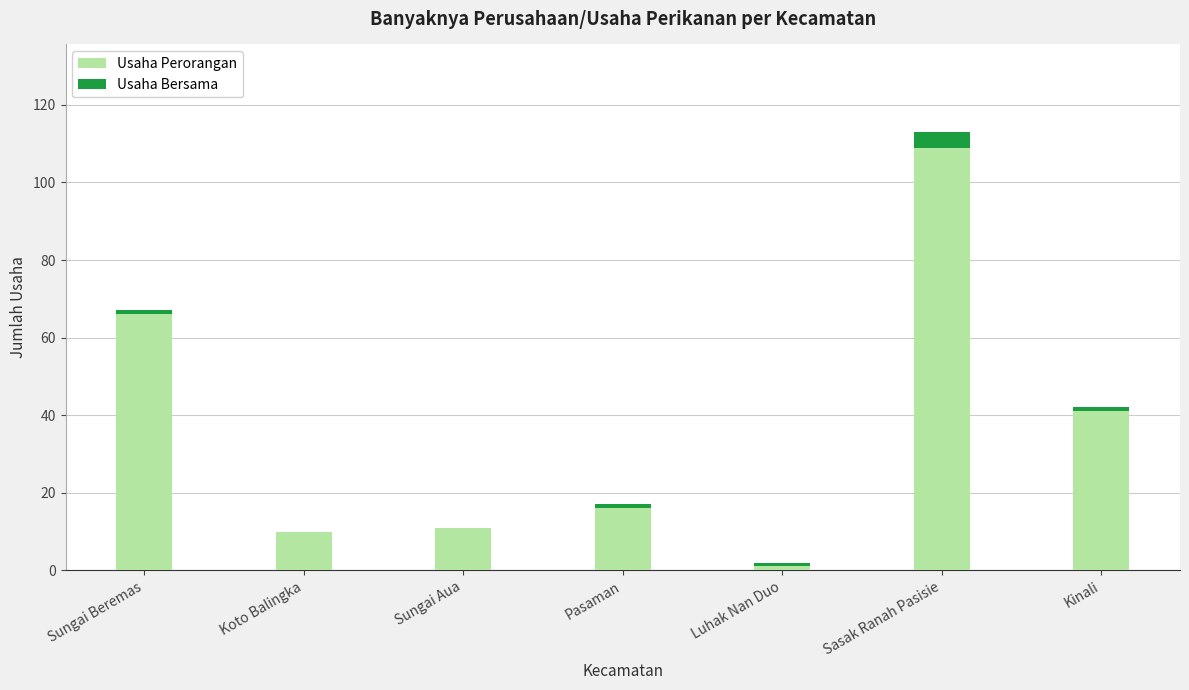

What is the sum of all Usaha Perorangan values?

254